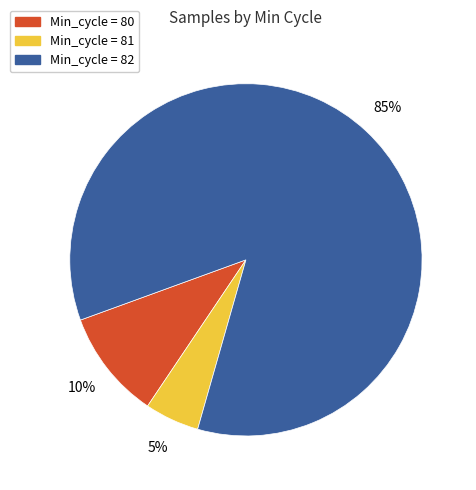

To the nearest percent, what is the average slice percentage?

33%